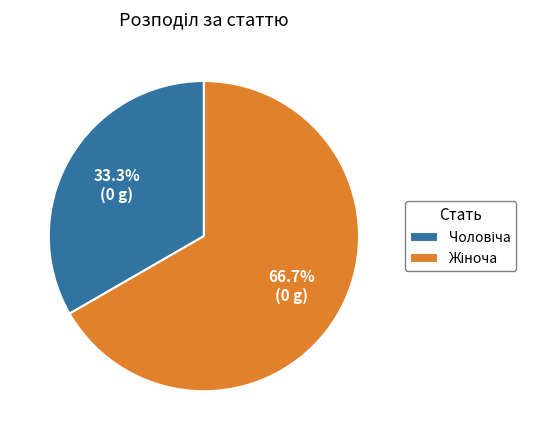

Is there any slice that represents more than half of the pie?

Yes